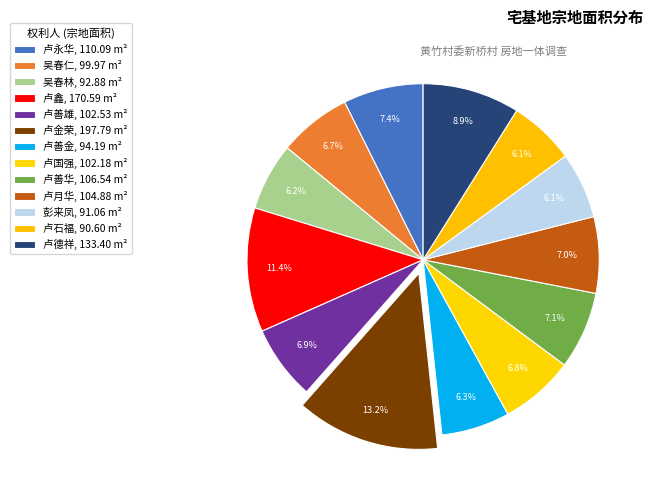

Between 卢国强 and 卢德祥, which is larger?

卢德祥